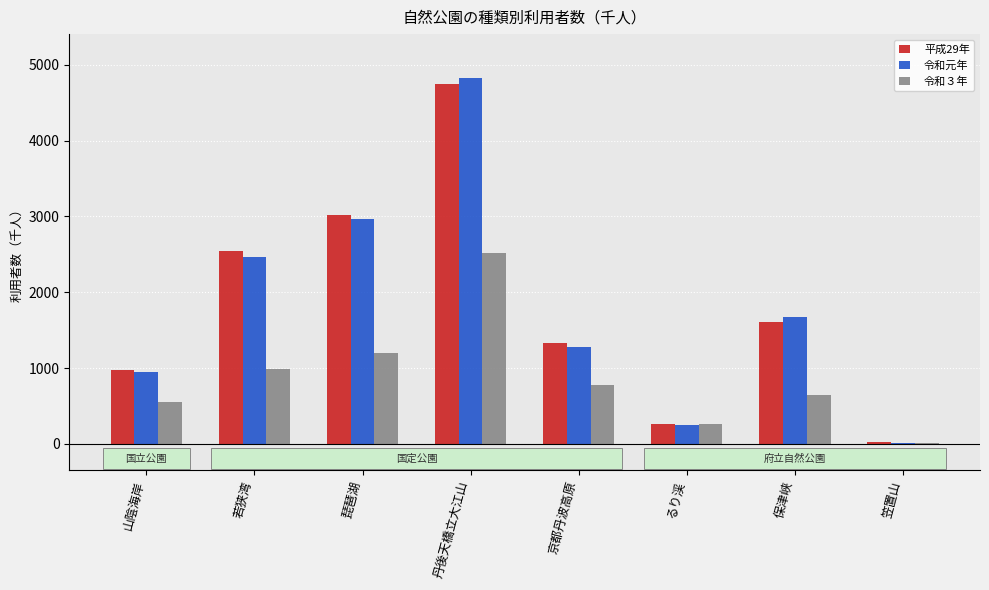

What is the sum of all 令和元年 values?

14427